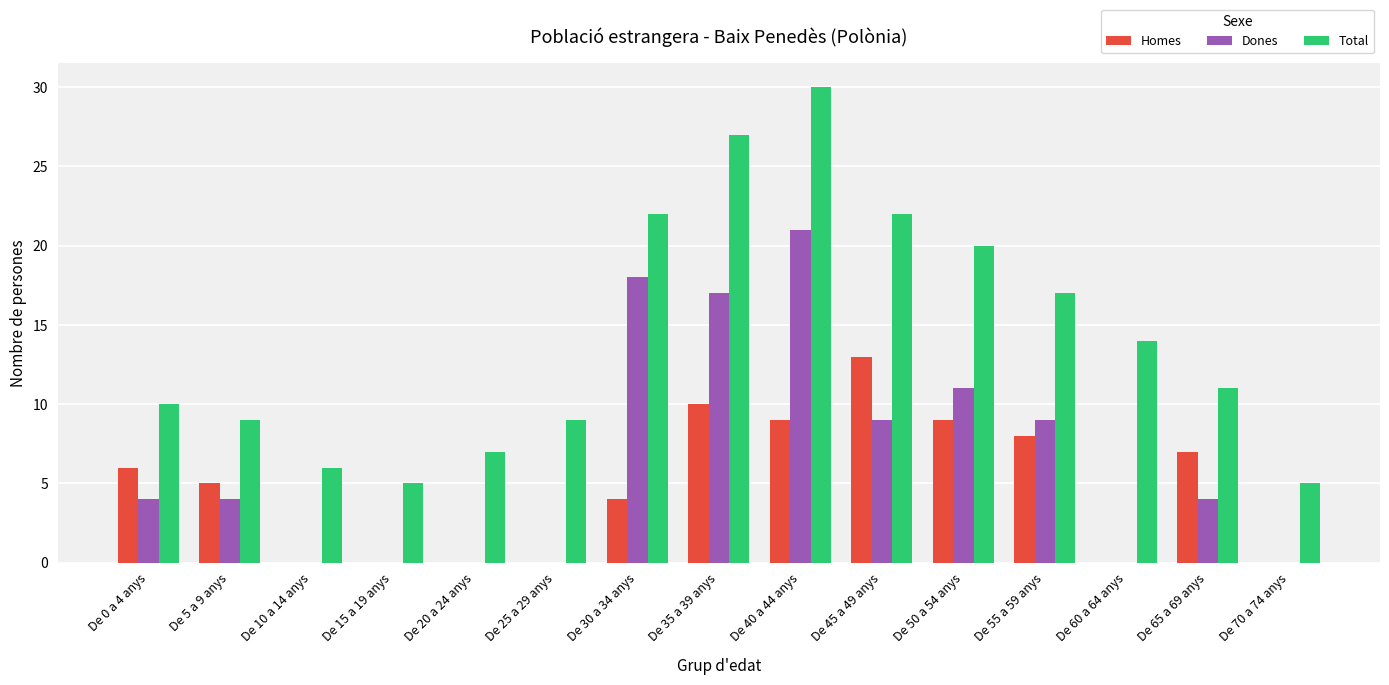

How many groups of bars are there?

15